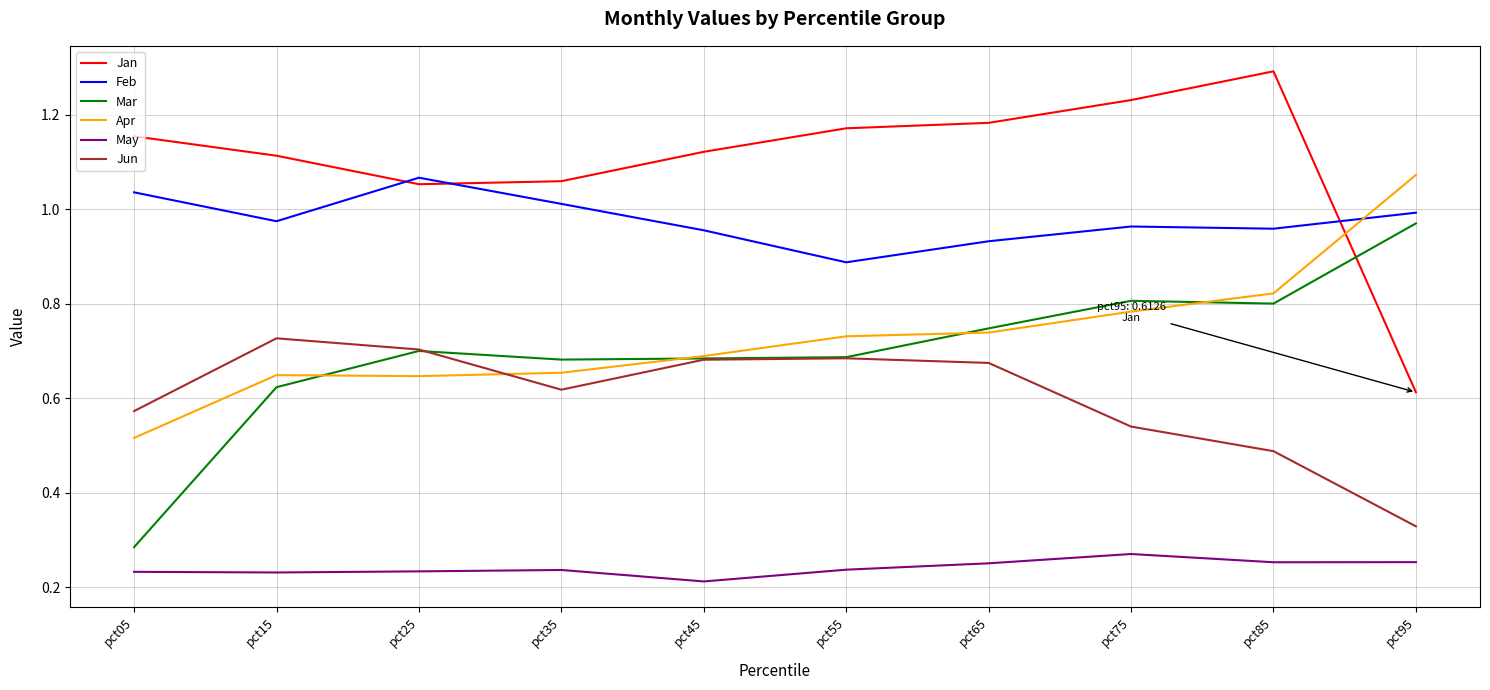

At which label does Mar reach its minimum?

pct05